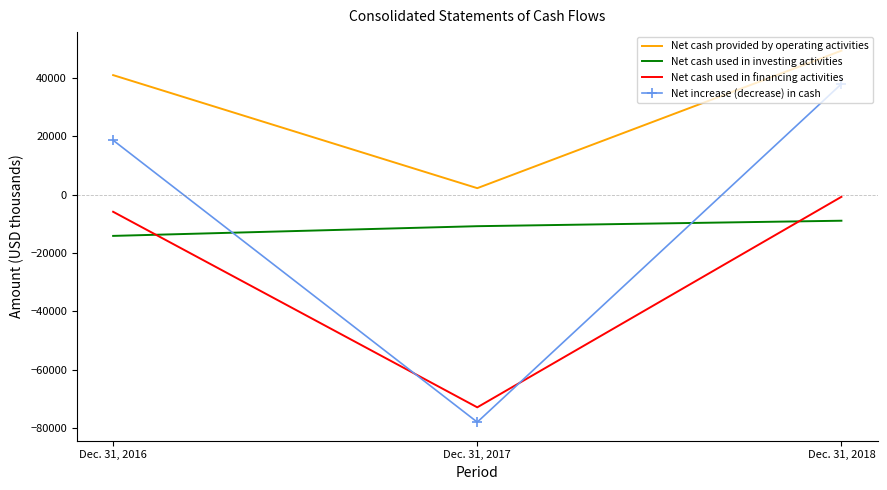

What is the smallest value displayed?

-77916